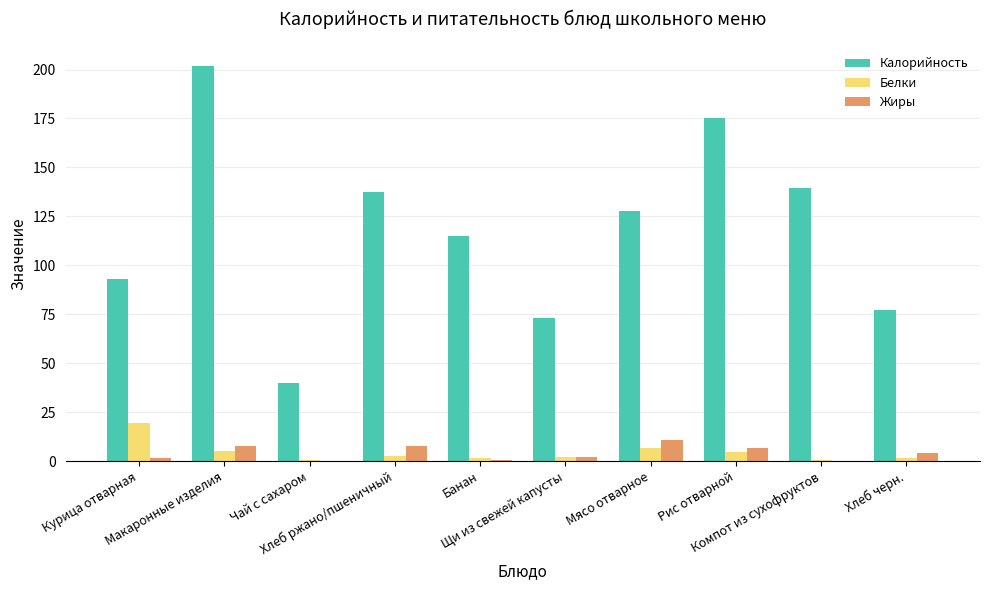

Which series has the largest total across all categories?

Калорийность